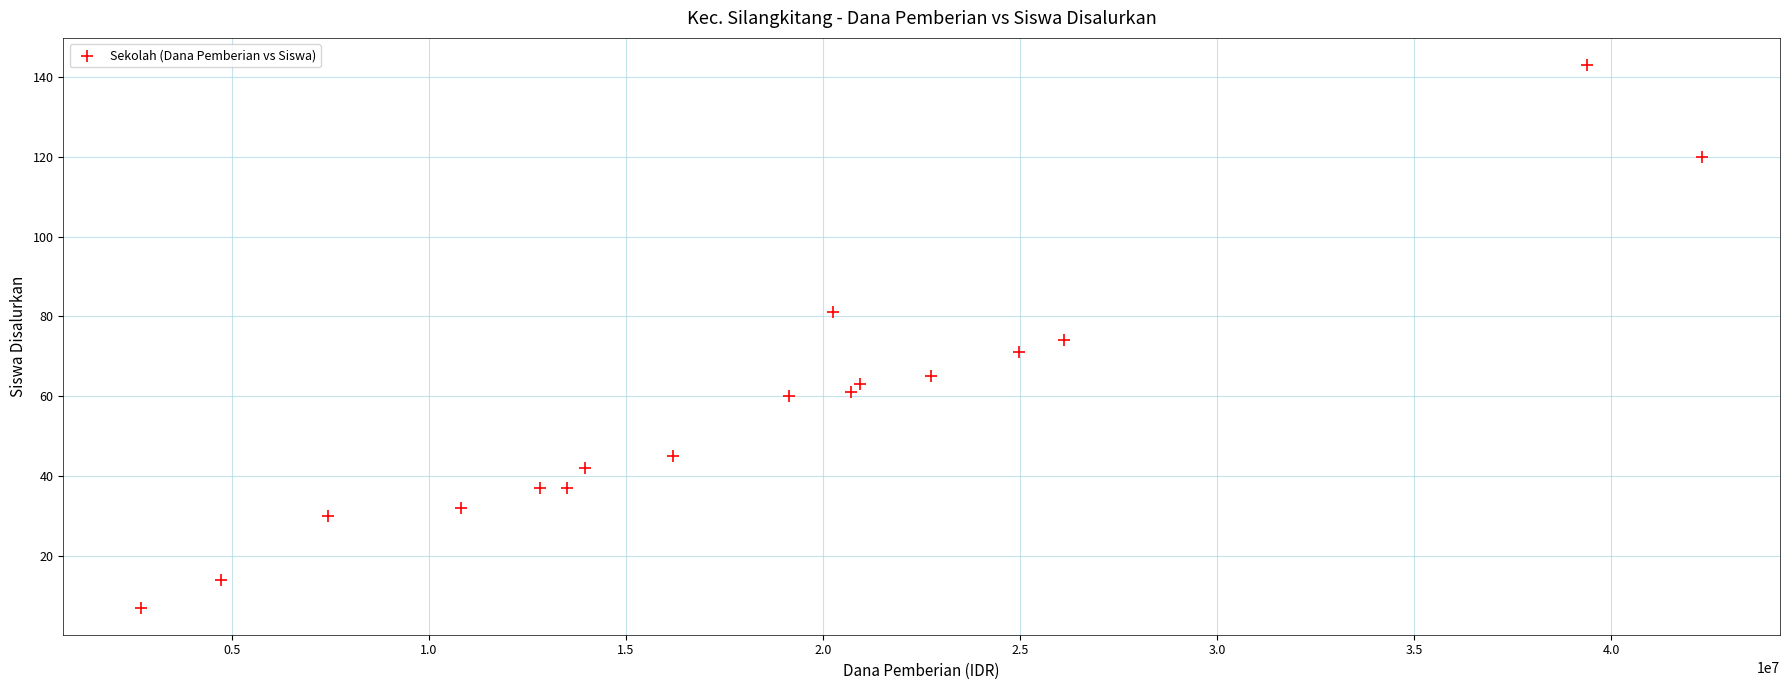

What is the range of Y values (max minus min)?

136